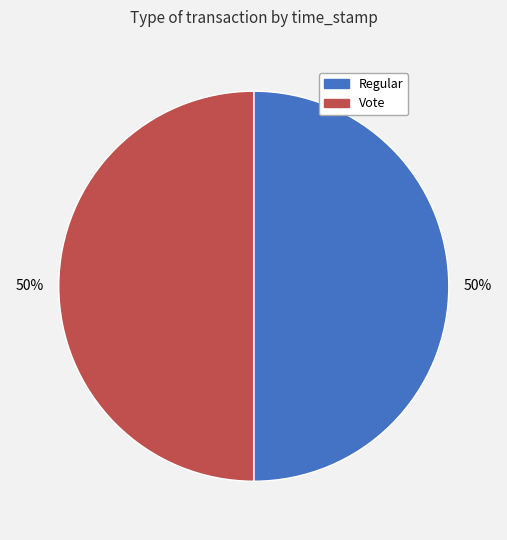

What is the ratio of the value at Vote to the value at Regular?

1.0